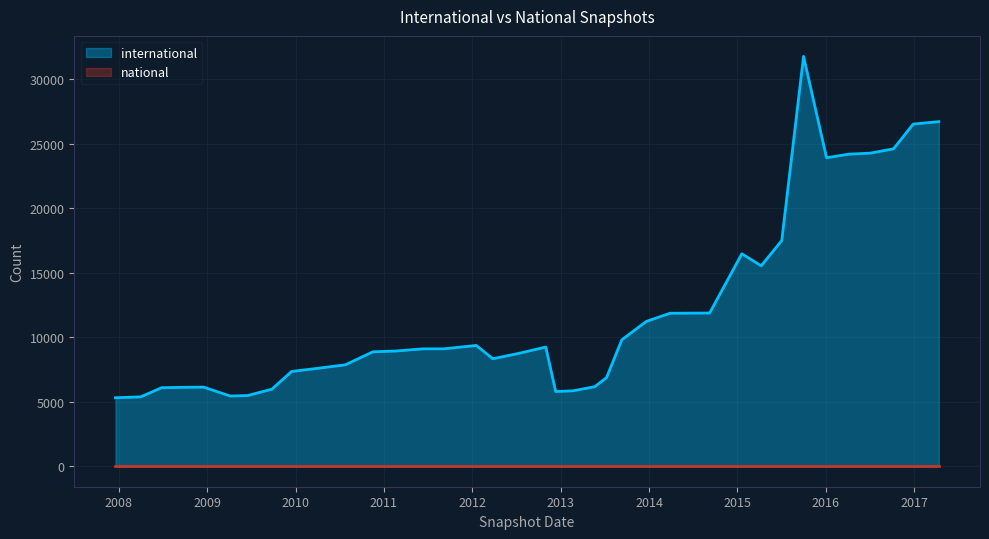

What is the spread (max minus min) of values at 2011-09-05?

9100